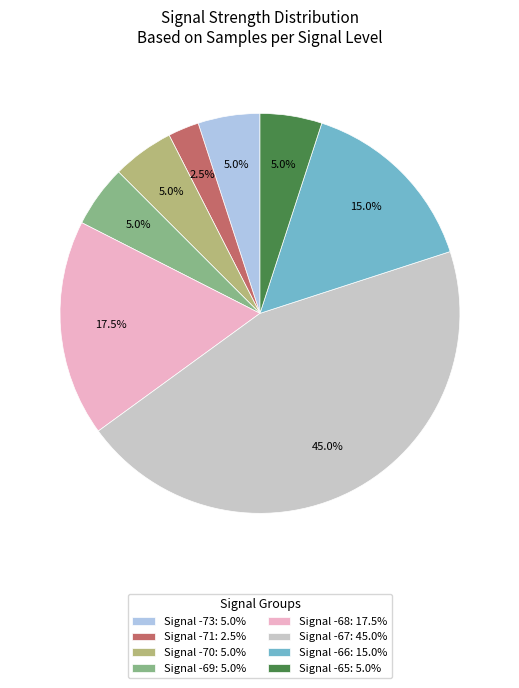

Approximately how many times larger is the value at Signal -73: 5.0% compared to Signal -70: 5.0%?

1.0